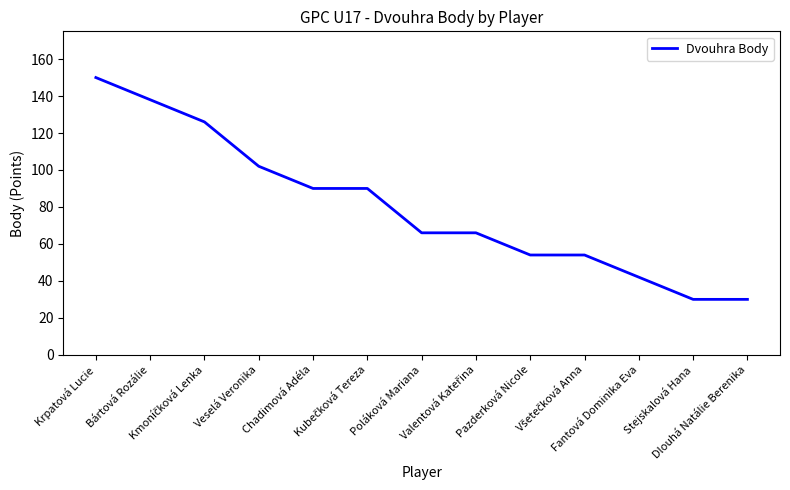

What is the greatest value displayed?

150